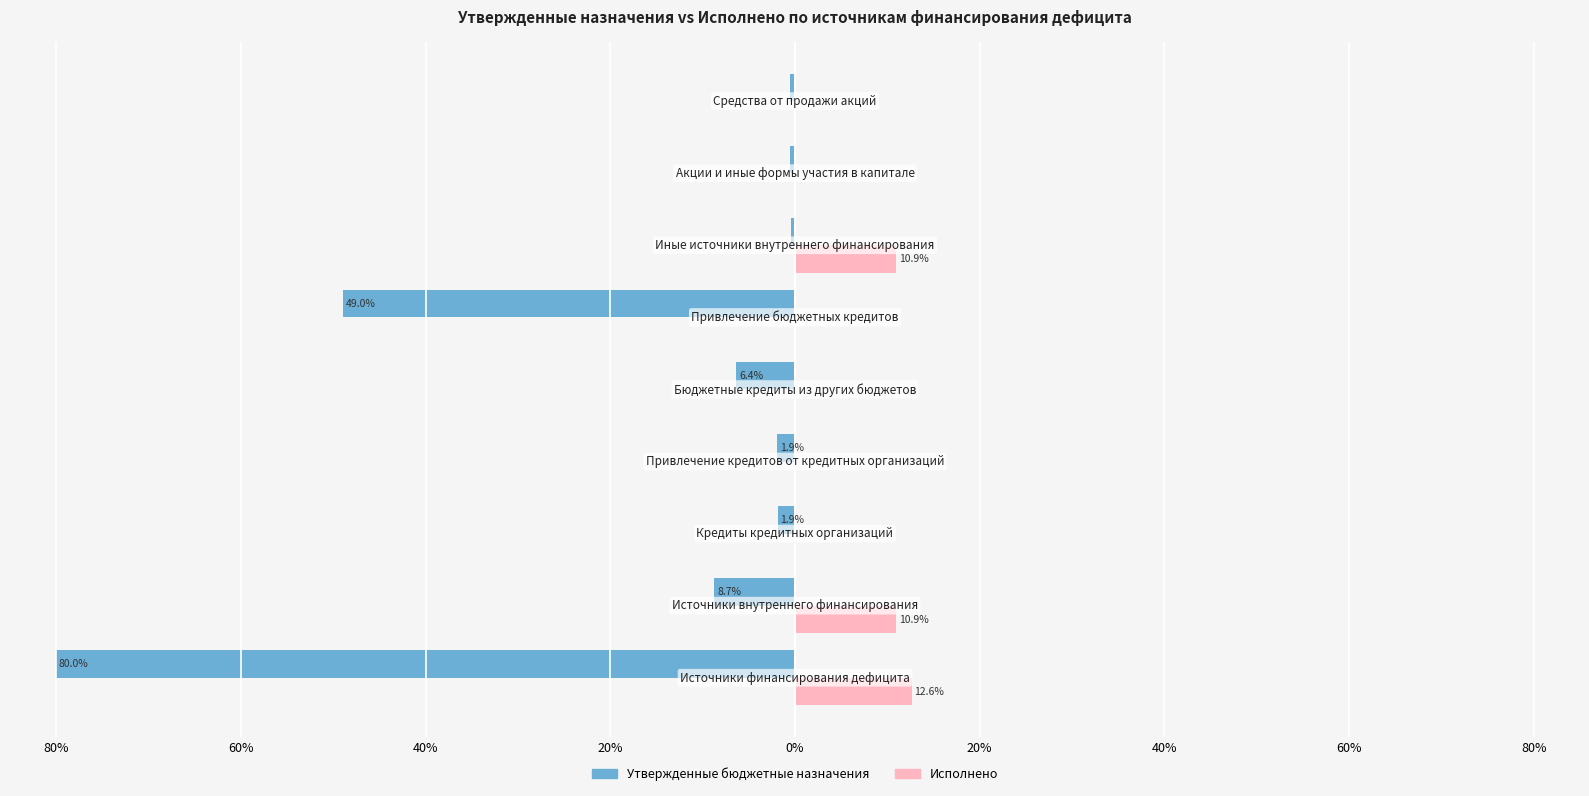

What are all the series names shown in the legend?

Утвержденные бюджетные назначения, Исполнено